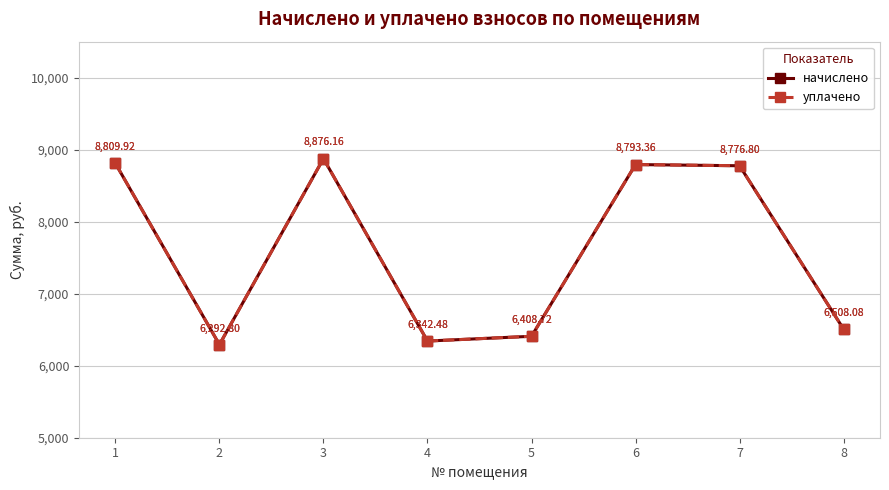

At which category is the sum across all series the highest?

3